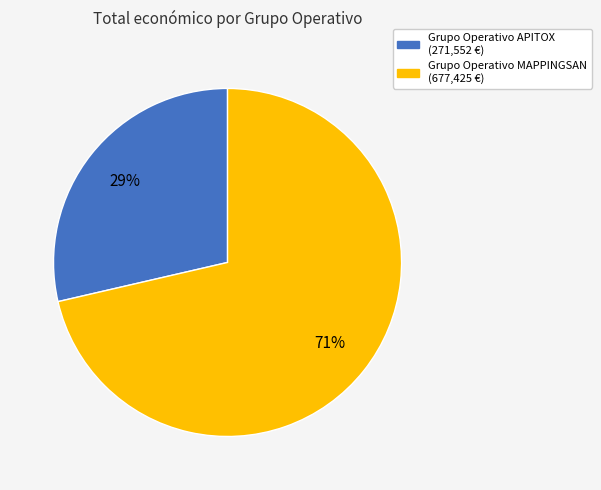

Which slice is the smallest?

Grupo Operativo APITOX